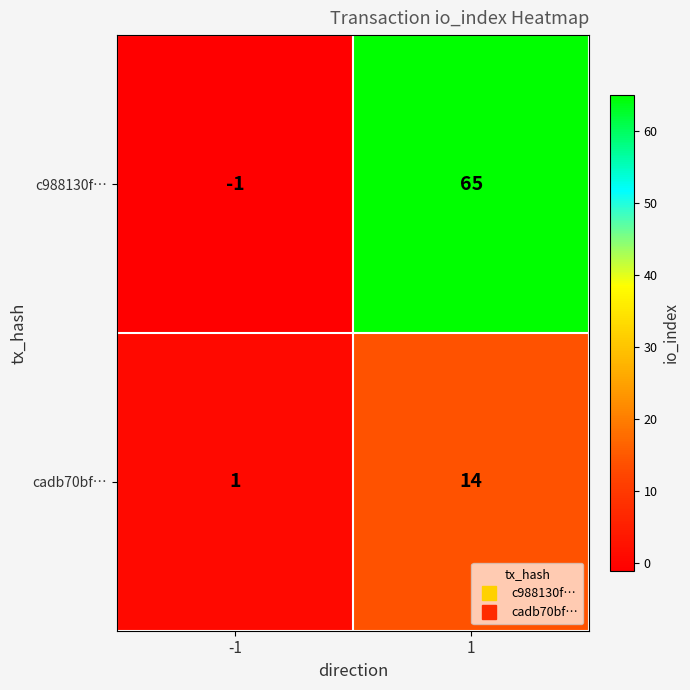

The cadb70bf… series shows 14 at 1. True or false?

True